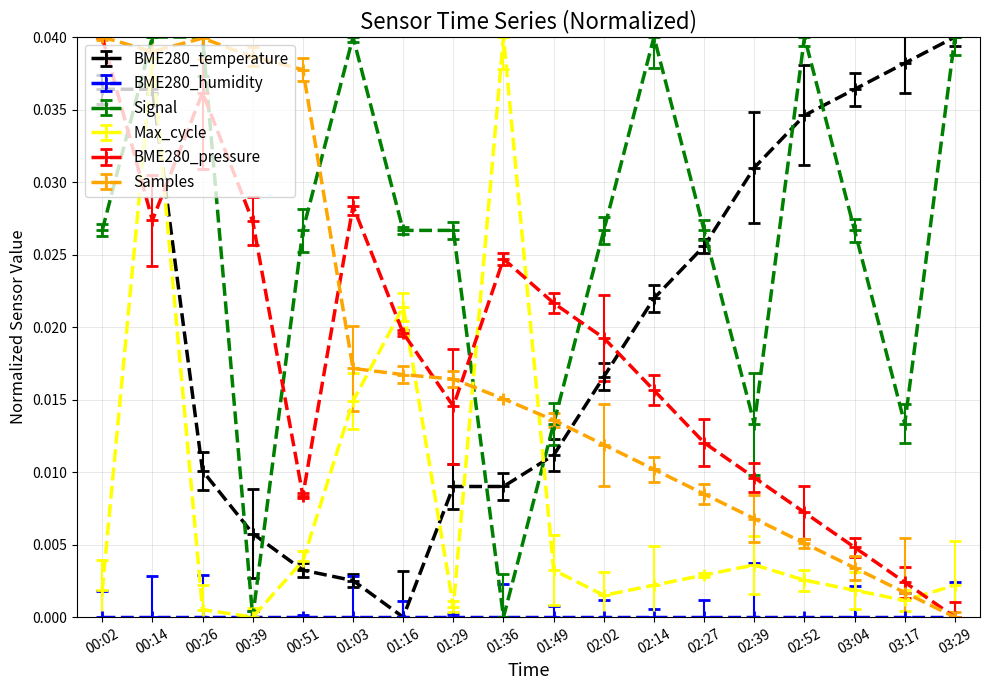

What is the label of the 17th point from the right?

00:14